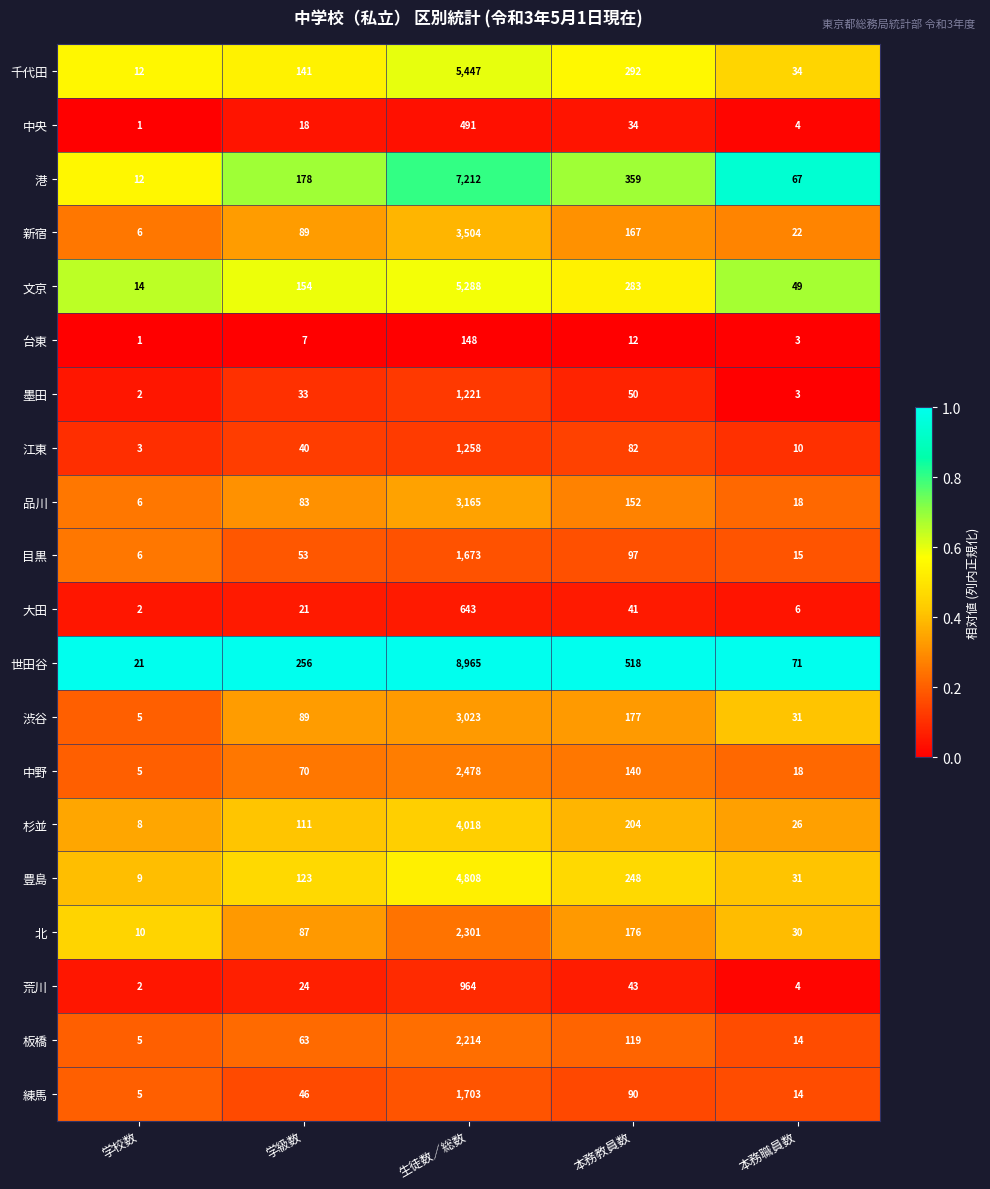

Rank the series by their maximum value, from highest to lowest.

世田谷, 港, 千代田, 文京, 豊島, 杉並, 新宿, 品川, 渋谷, 中野, 北, 板橋, 練馬, 目黒, 江東, 墨田, 荒川, 大田, 中央, 台東